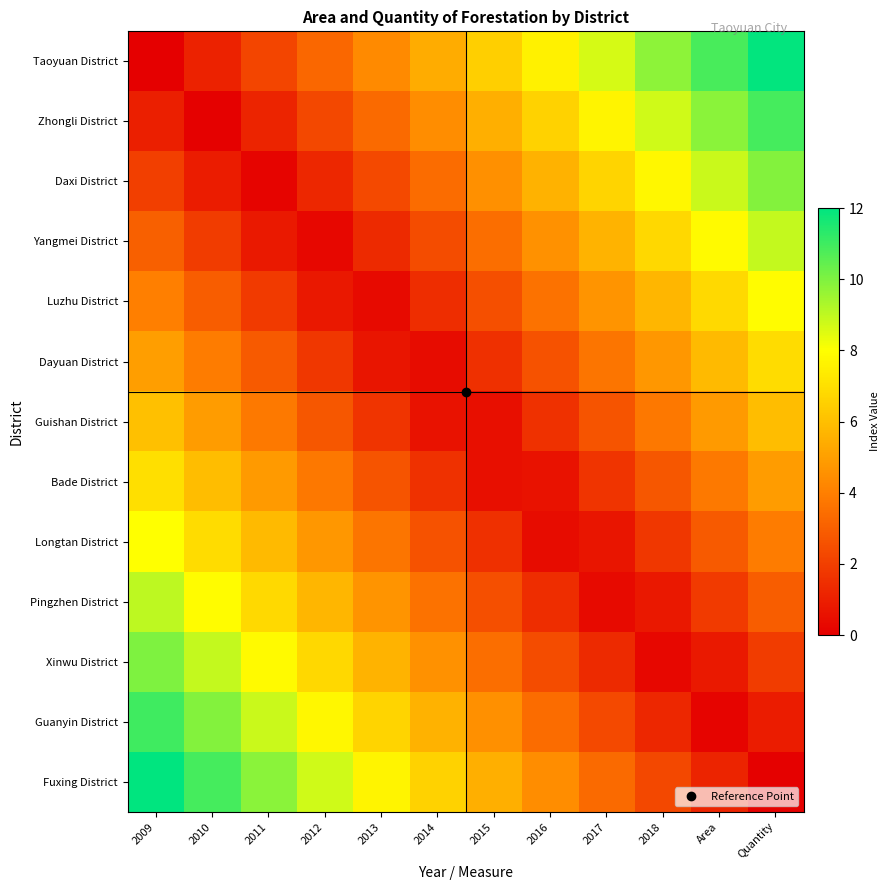

Rank the series by their maximum value, from highest to lowest.

Fuxing District, Taoyuan District, Guanyin District, Zhongli District, Xinwu District, Daxi District, Pingzhen District, Yangmei District, Longtan District, Luzhu District, Bade District, Dayuan District, Guishan District